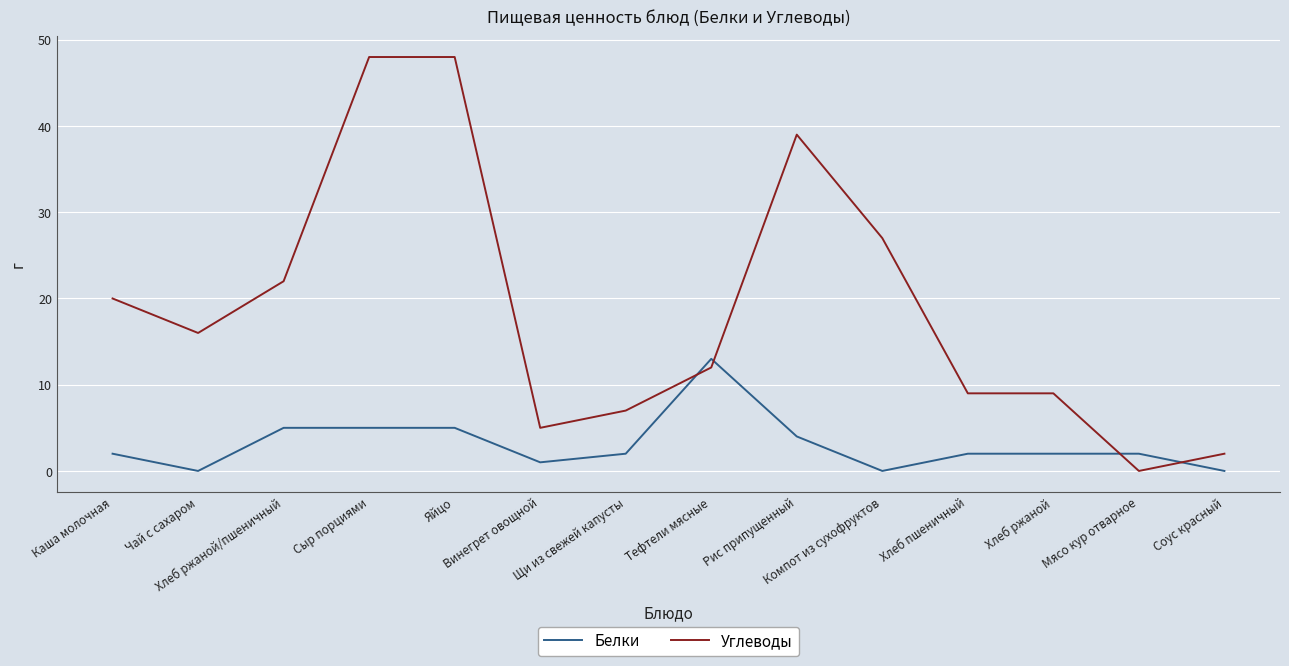

Reading right to left, what are all the values shown in this chart?

Белки: Соус красный=0	Мясо кур отварное=2	Хлеб ржаной=2	Хлеб пшеничный=2	Компот из сухофруктов=0	Рис припущенный=4	Тефтели мясные=13	Щи из свежей капусты=2	Винегрет овощной=1	Яйцо=5	Сыр порциями=5	Хлеб ржаной/пшеничный=5	Чай с сахаром=0	Каша молочная=2
Углеводы: Соус красный=2	Мясо кур отварное=0	Хлеб ржаной=9	Хлеб пшеничный=9	Компот из сухофруктов=27	Рис припущенный=39	Тефтели мясные=12	Щи из свежей капусты=7	Винегрет овощной=5	Яйцо=48	Сыр порциями=48	Хлеб ржаной/пшеничный=22	Чай с сахаром=16	Каша молочная=20